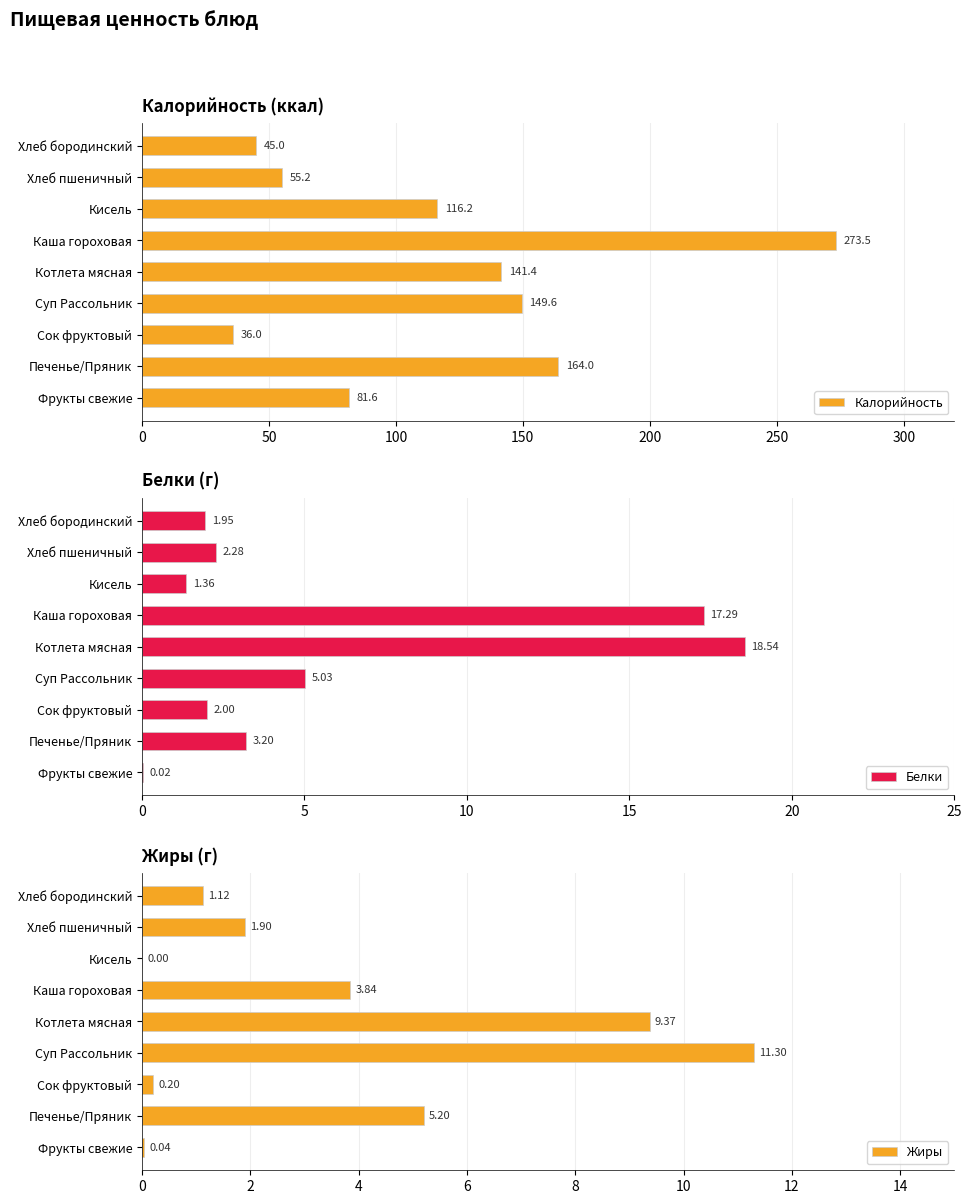

List the labels in order of Калорийность value, largest first.

Каша гороховая, Печенье/Пряник, Суп Рассольник, Котлета мясная, Кисель, Фрукты свежие, Хлеб пшеничный, Хлеб бородинский, Сок фруктовый